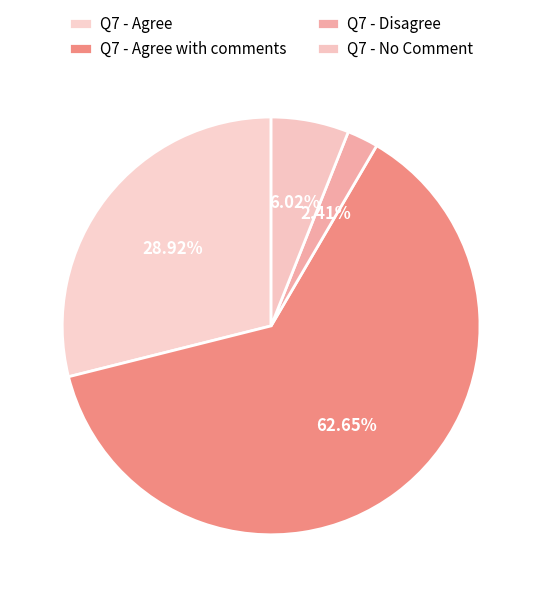

Count the number of slices in the pie.

4